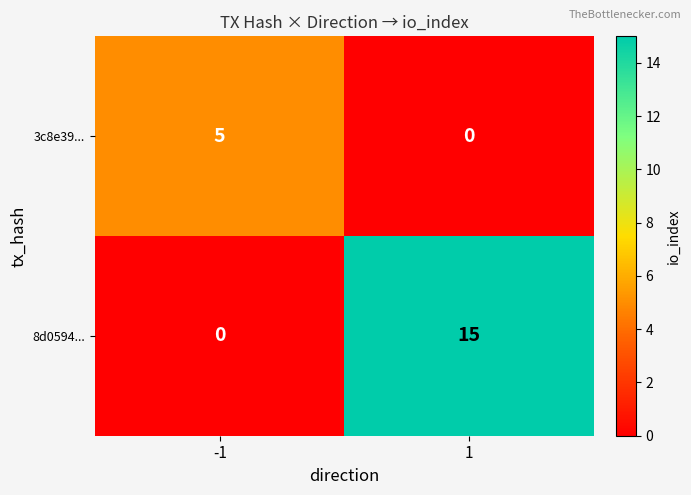

What is the difference between the maximum and minimum values in the 8d0594... series?

15